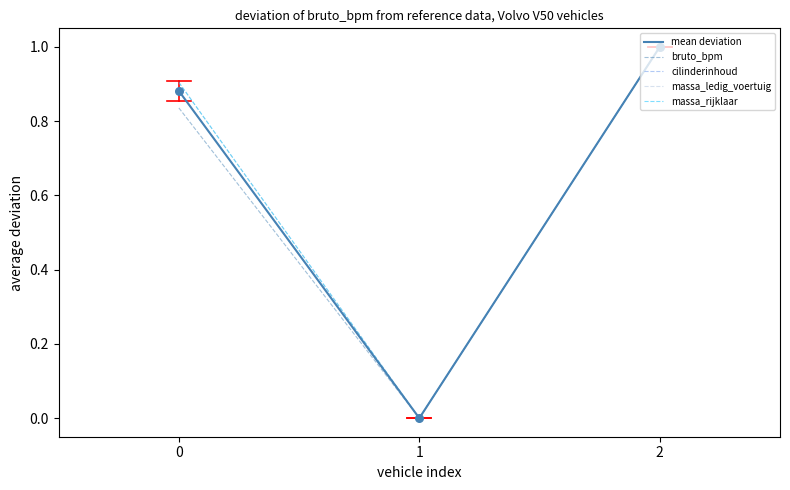

Does the chart have visible grid lines?

No